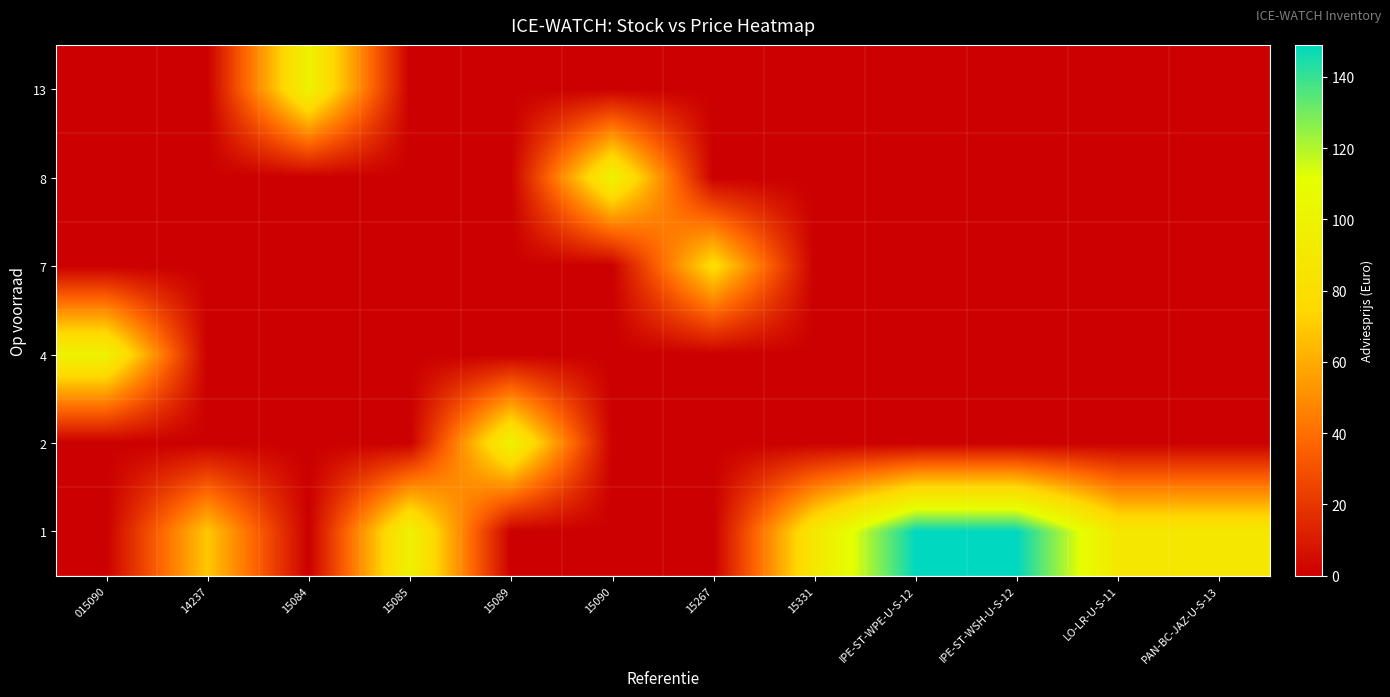

What is the total value across all series at 15084?

99